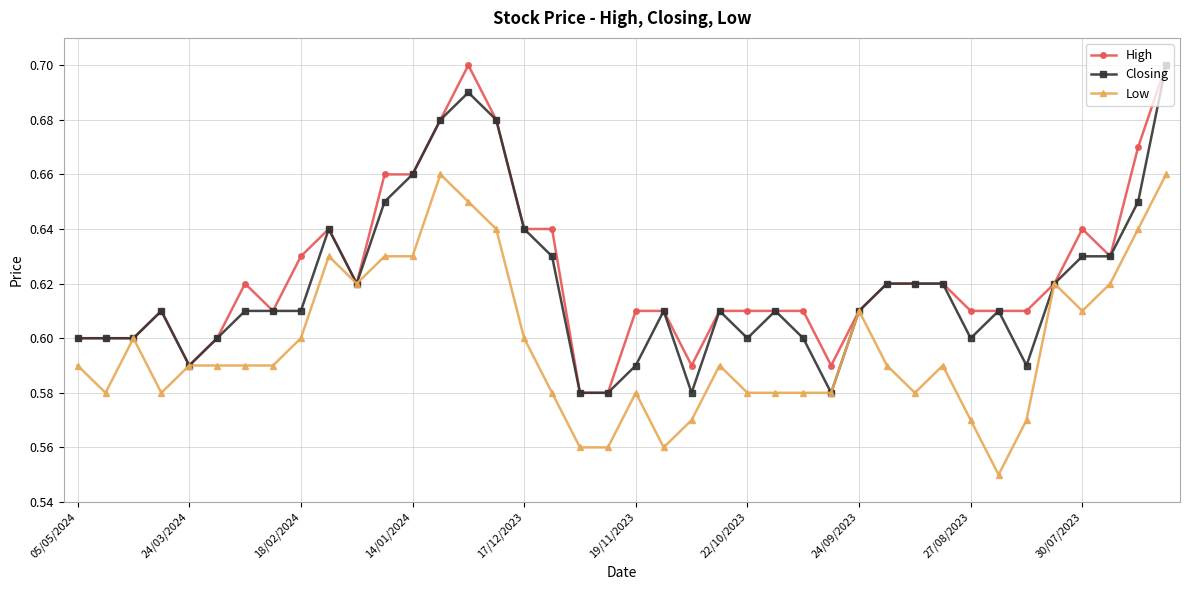

What is the difference between the second highest and second lowest values in the High series?

0.1